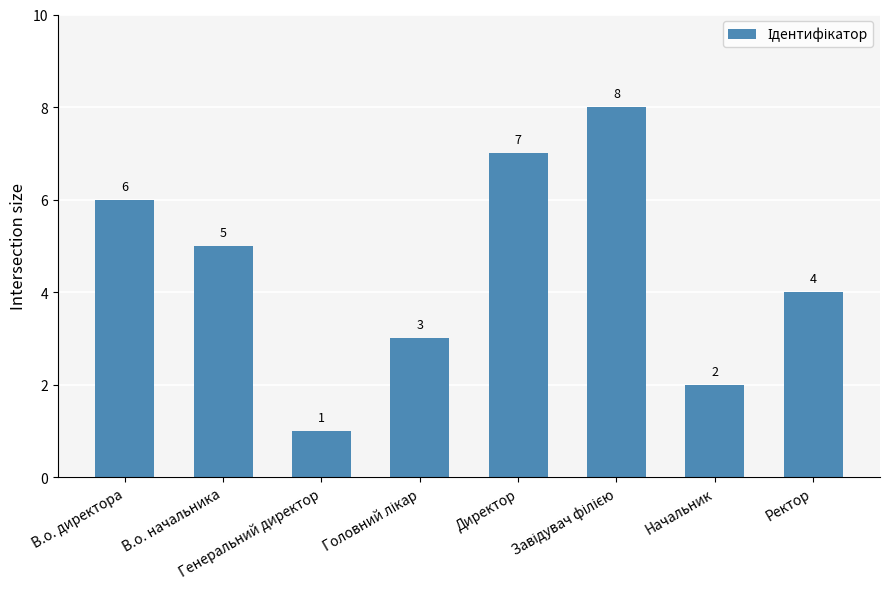

True or false: the data shows 3 at Начальник.

False